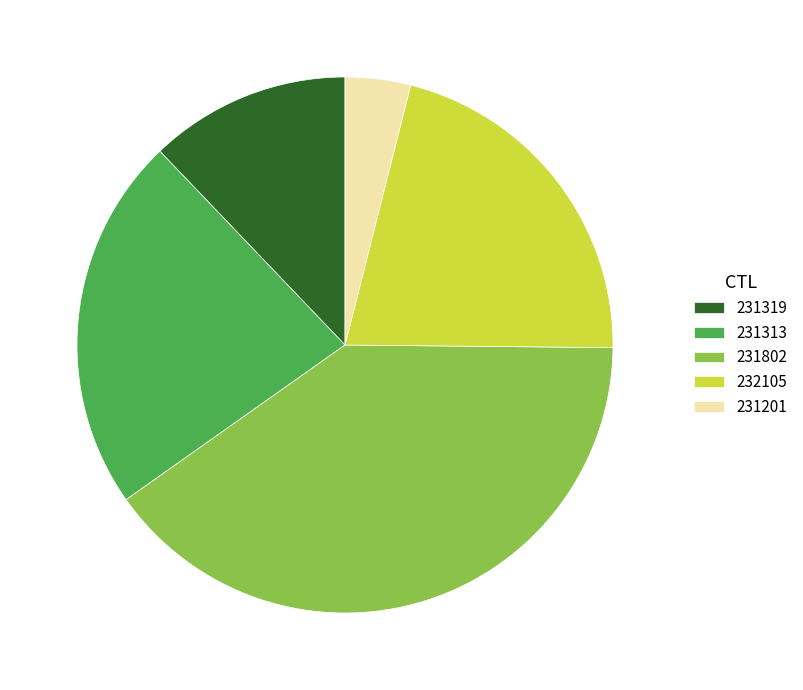

Which has a higher value, 232105 or 231201?

232105